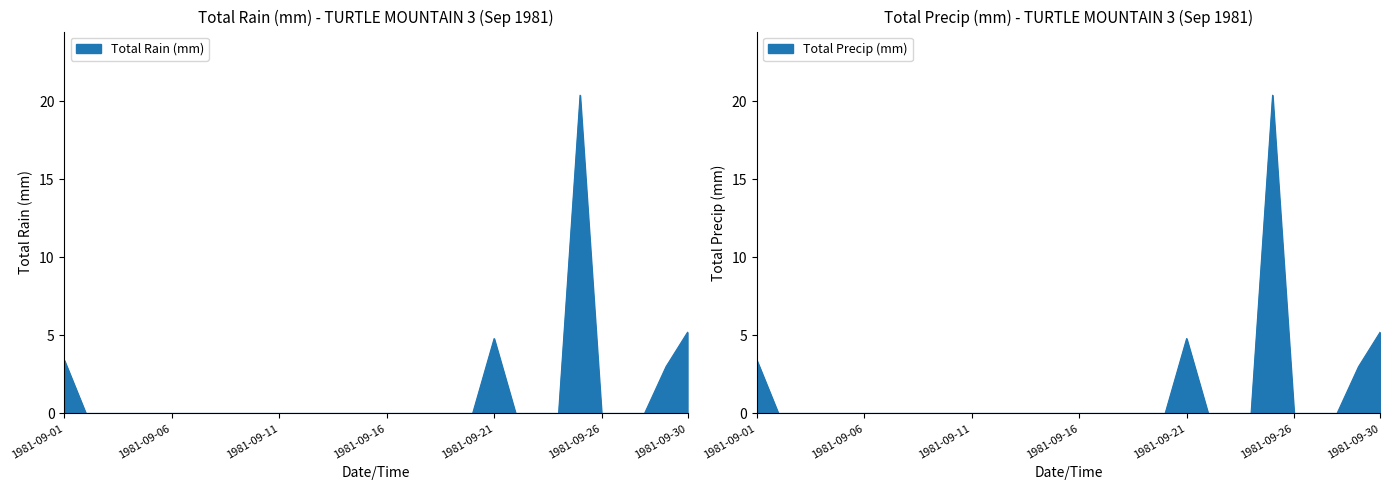

Does the chart have visible grid lines?

No